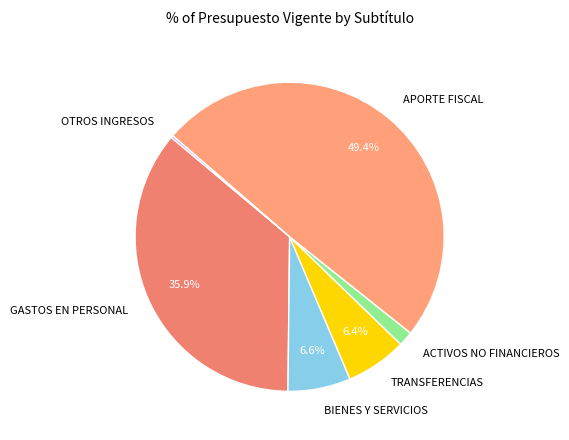

Is there any slice that represents more than half of the pie?

No